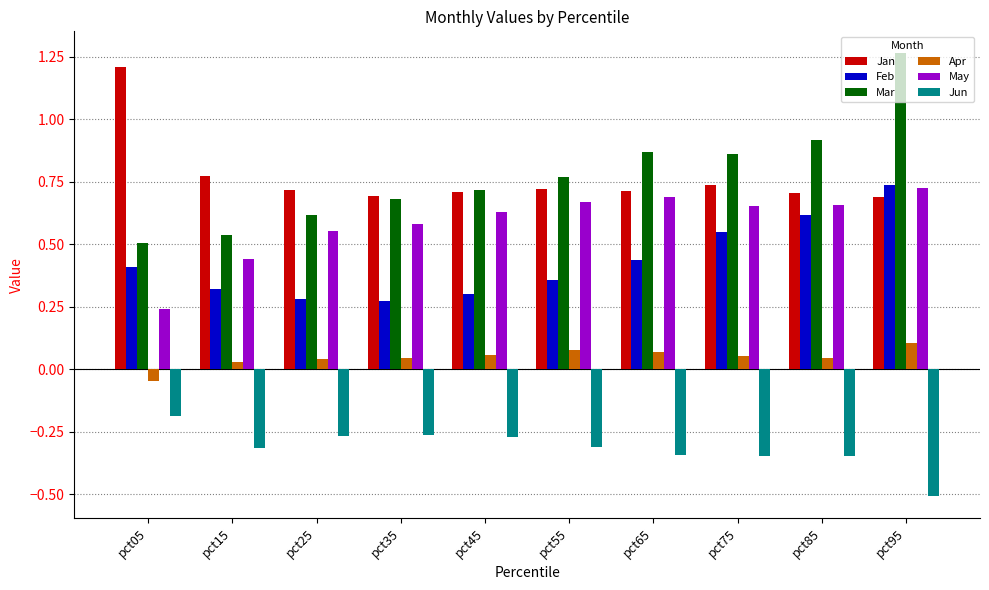

How many bars are there in each group?

6